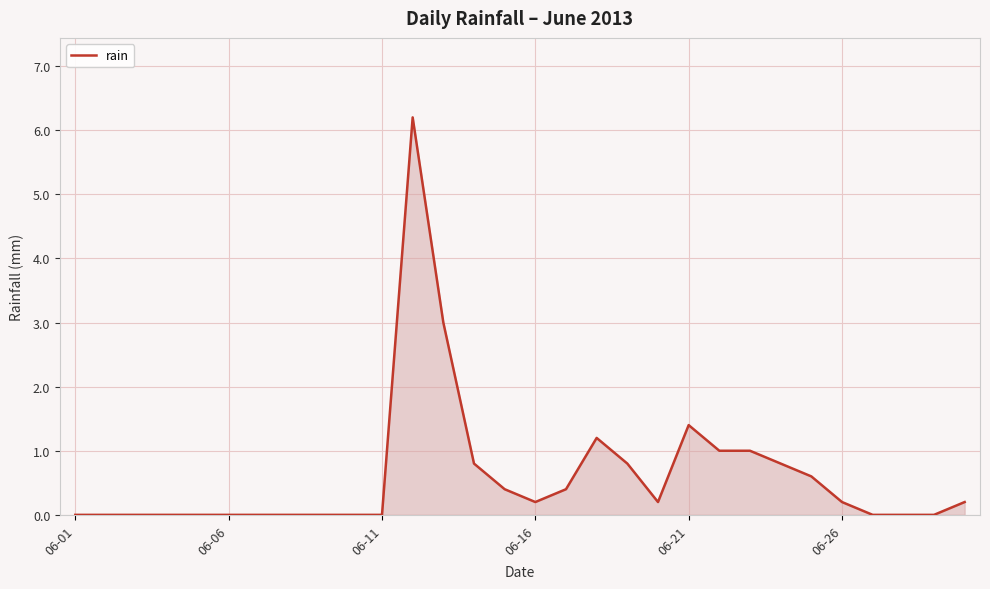

What is the greatest value displayed?

6.2